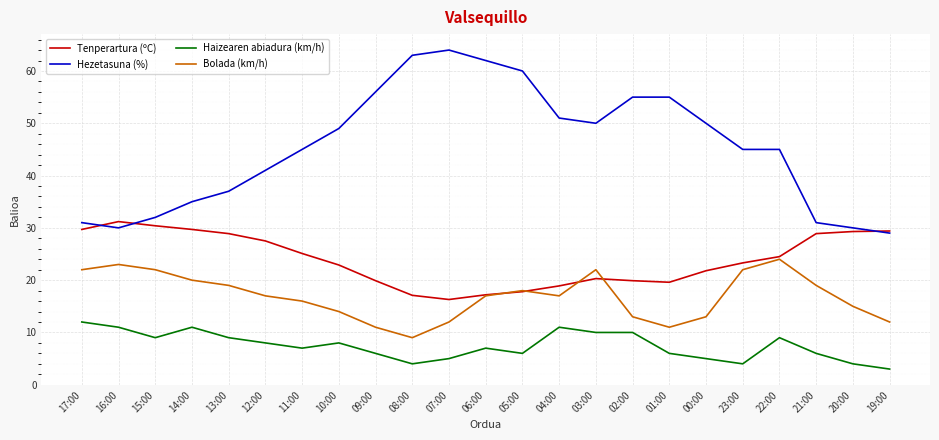

Between 13:00 and 09:00, which series saw the biggest shift?

Hezetasuna (%)